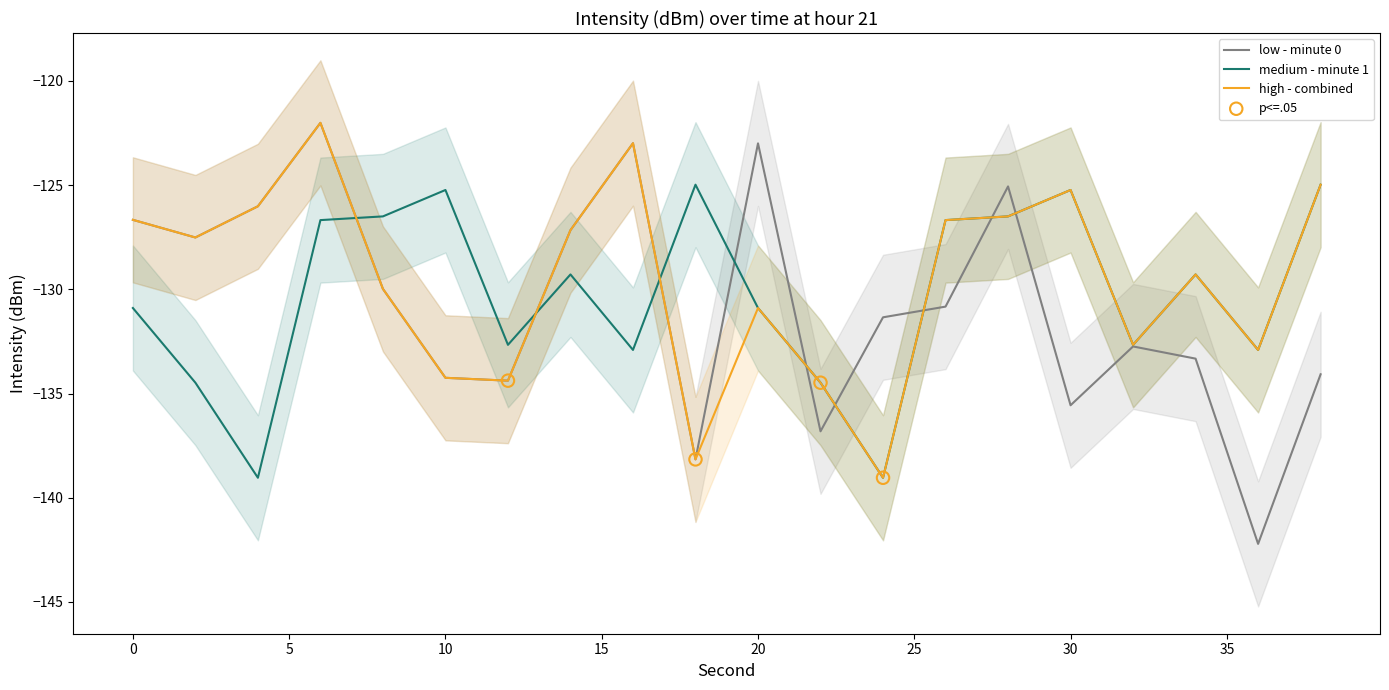

What is the lowest value of the low - minute 0 series?

-142.2